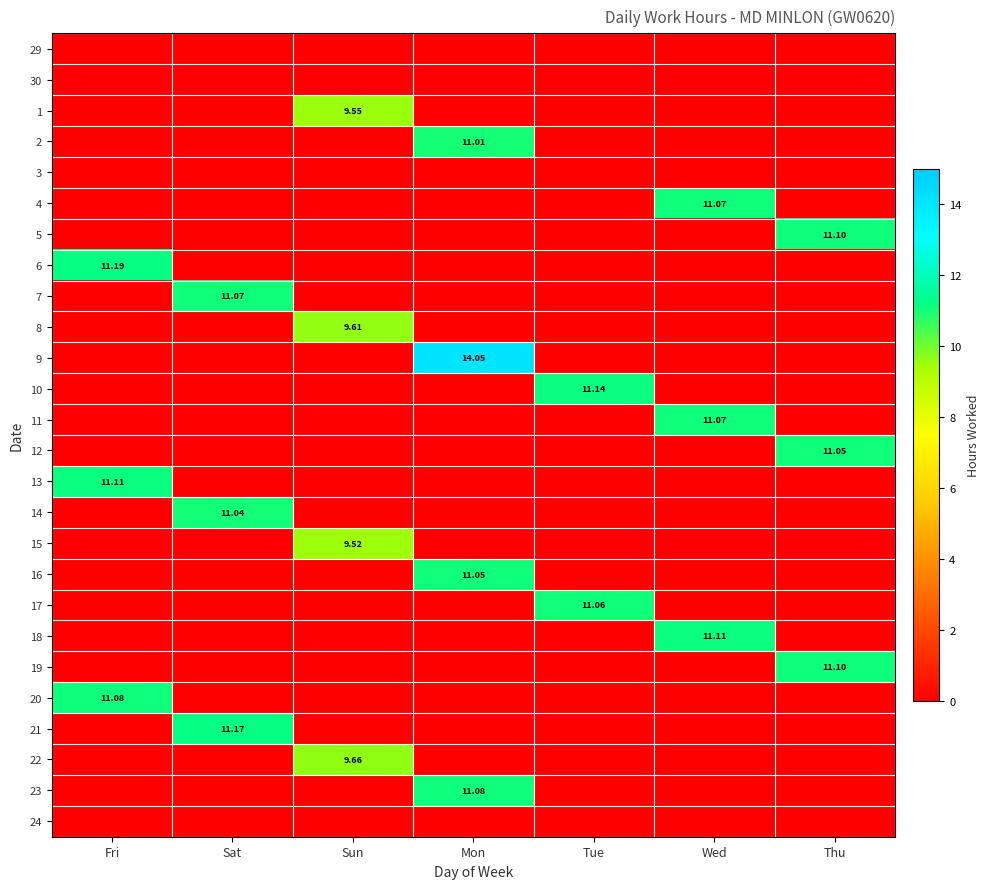

At which category is the sum across all series the highest?

Mon